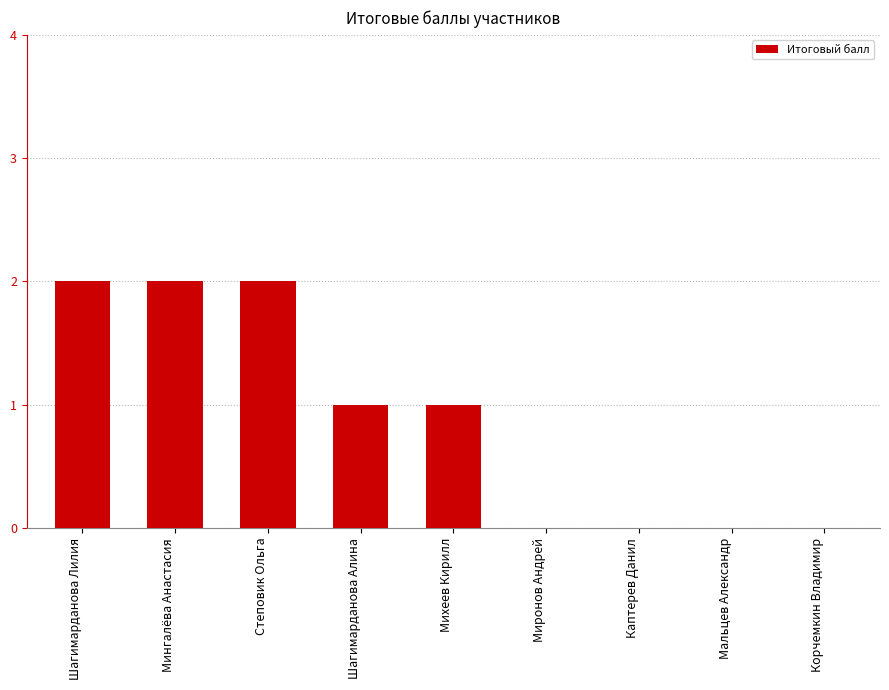

Count the number of categories in the chart.

9